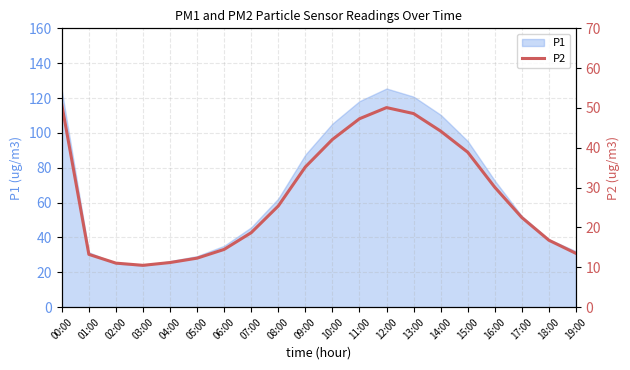

Is it true that the value at 01:00 is 5.8?

False